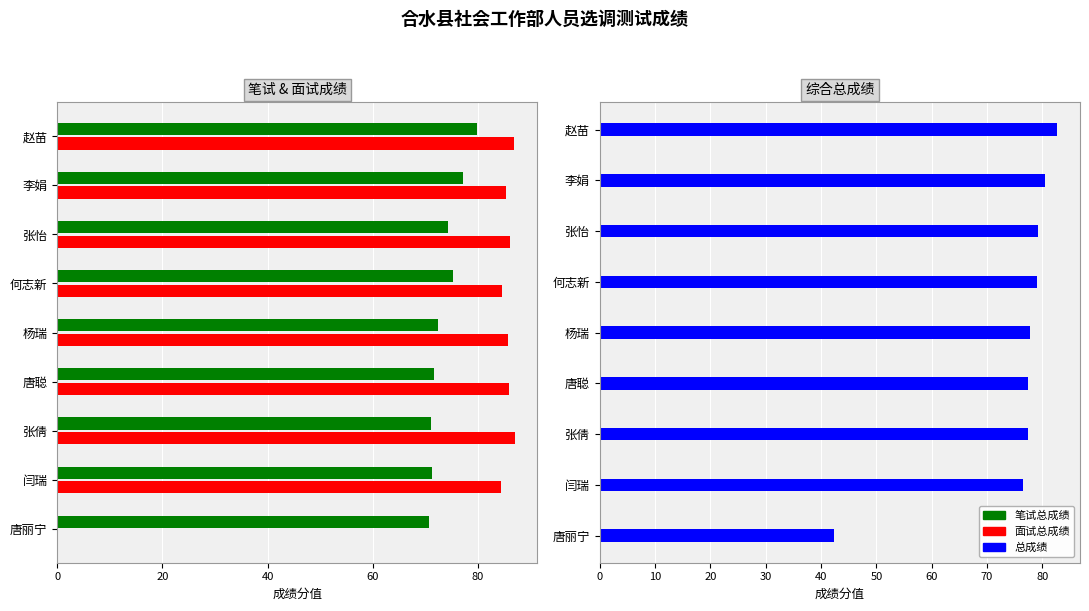

Reading left to right, extract all data points from this chart.

笔试总成绩: 79.9	77.2	74.4	75.2	72.5	71.7	71.0	71.3	70.7
面试总成绩: 86.8	85.4	86.2	84.6	85.8	86.0	87.0	84.4	0.0
总成绩: 82.7	80.5	79.1	79.0	77.8	77.4	77.4	76.5	42.4